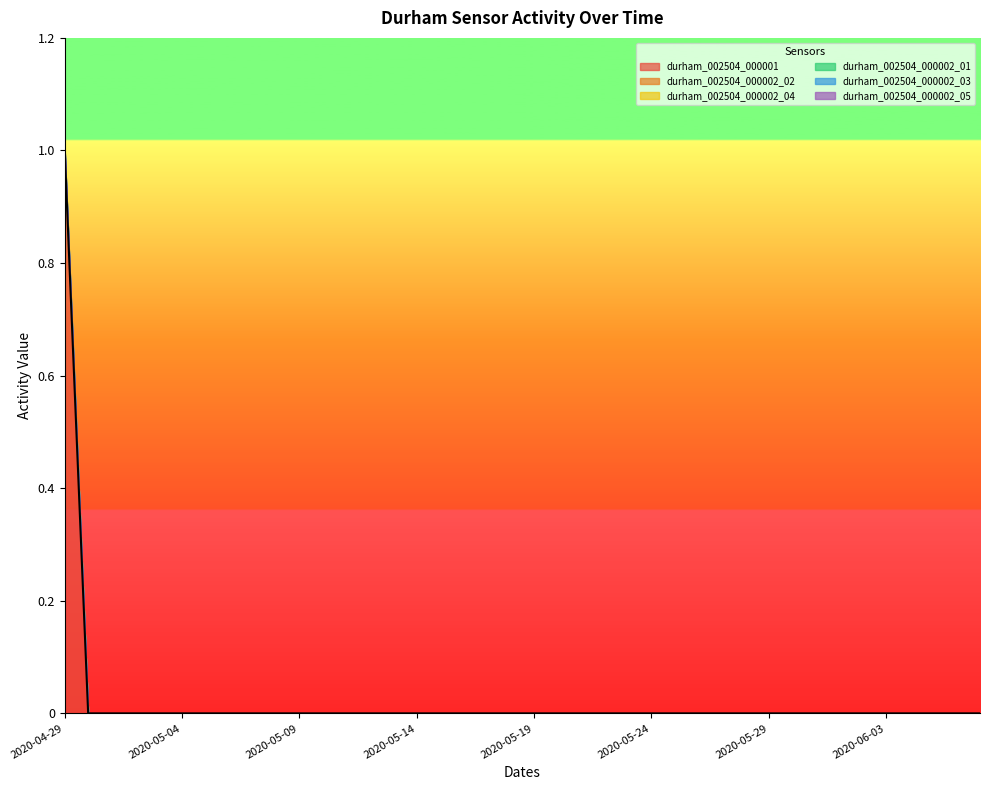

At which category is the sum across all series the highest?

2020-04-29